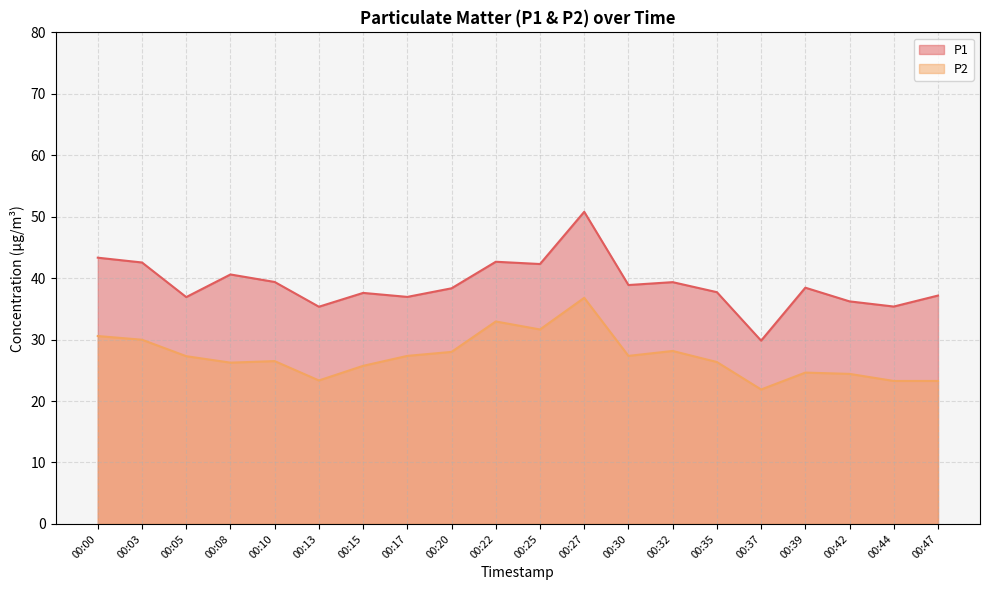

Where does the P1 series first go above 38?

00:00